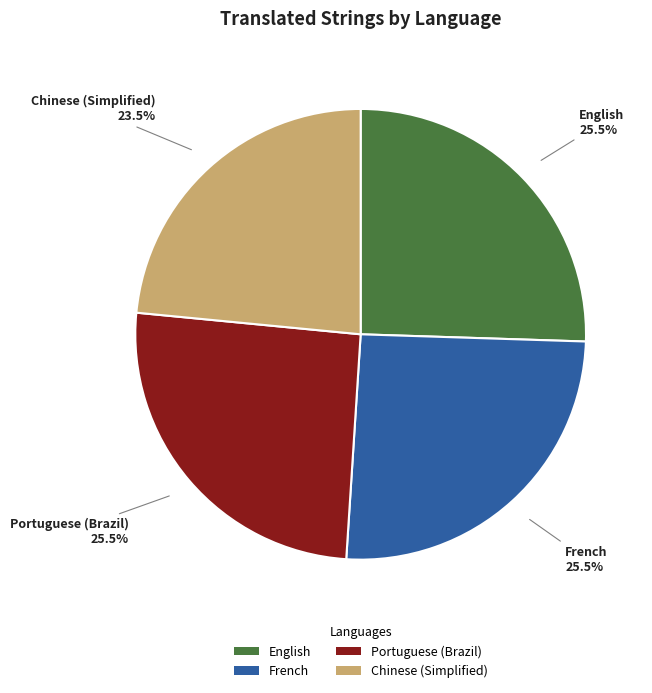

What is the ratio of the value at English to the value at Portuguese (Brazil)?

1.0